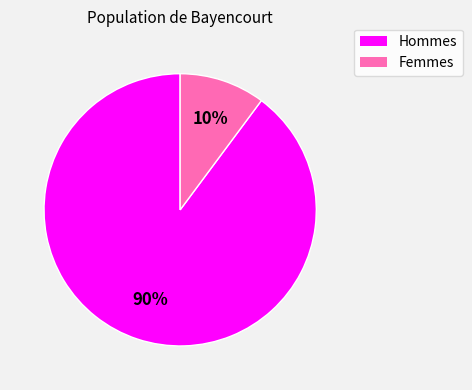

To the nearest percent, what portion does Femmes represent?

10%